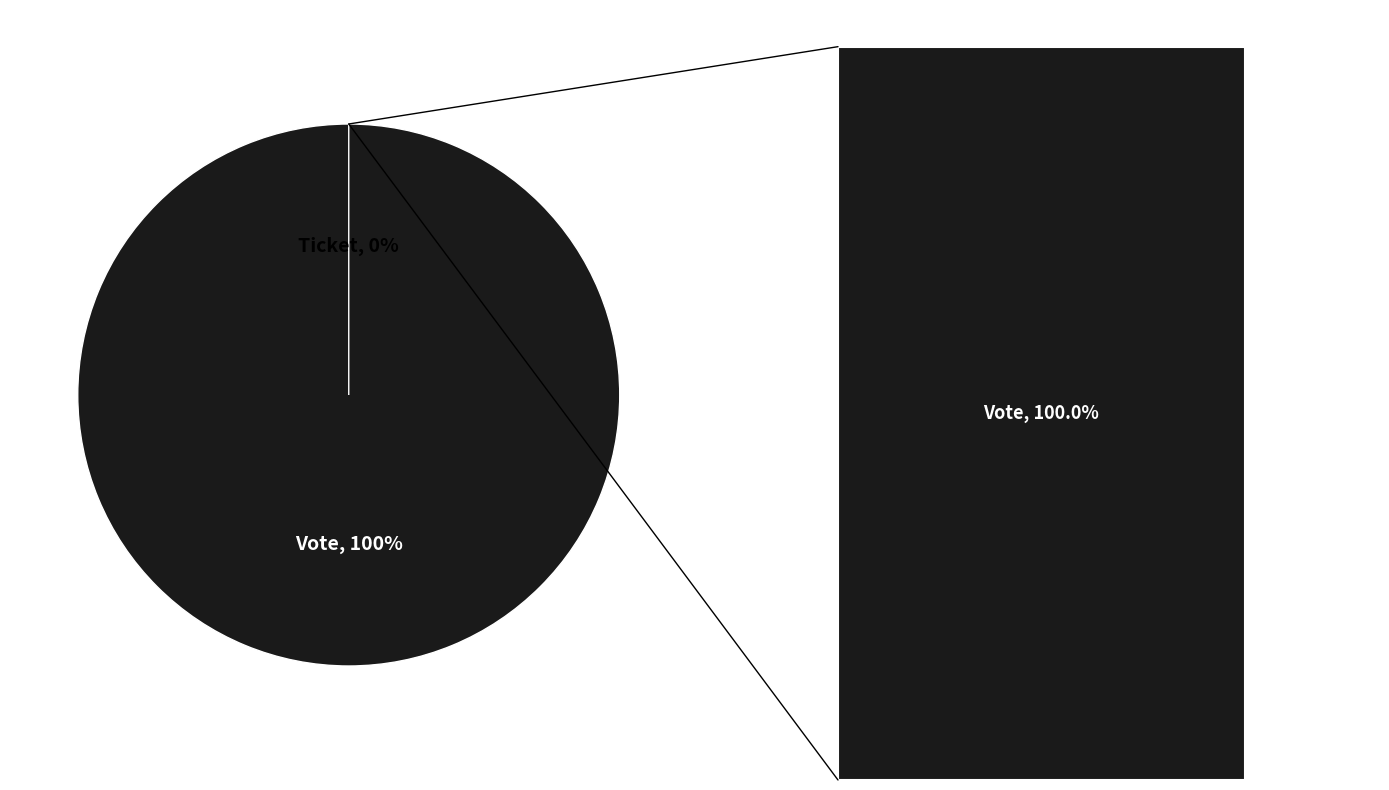

Is it true that Vote is 100% of the pie?

True